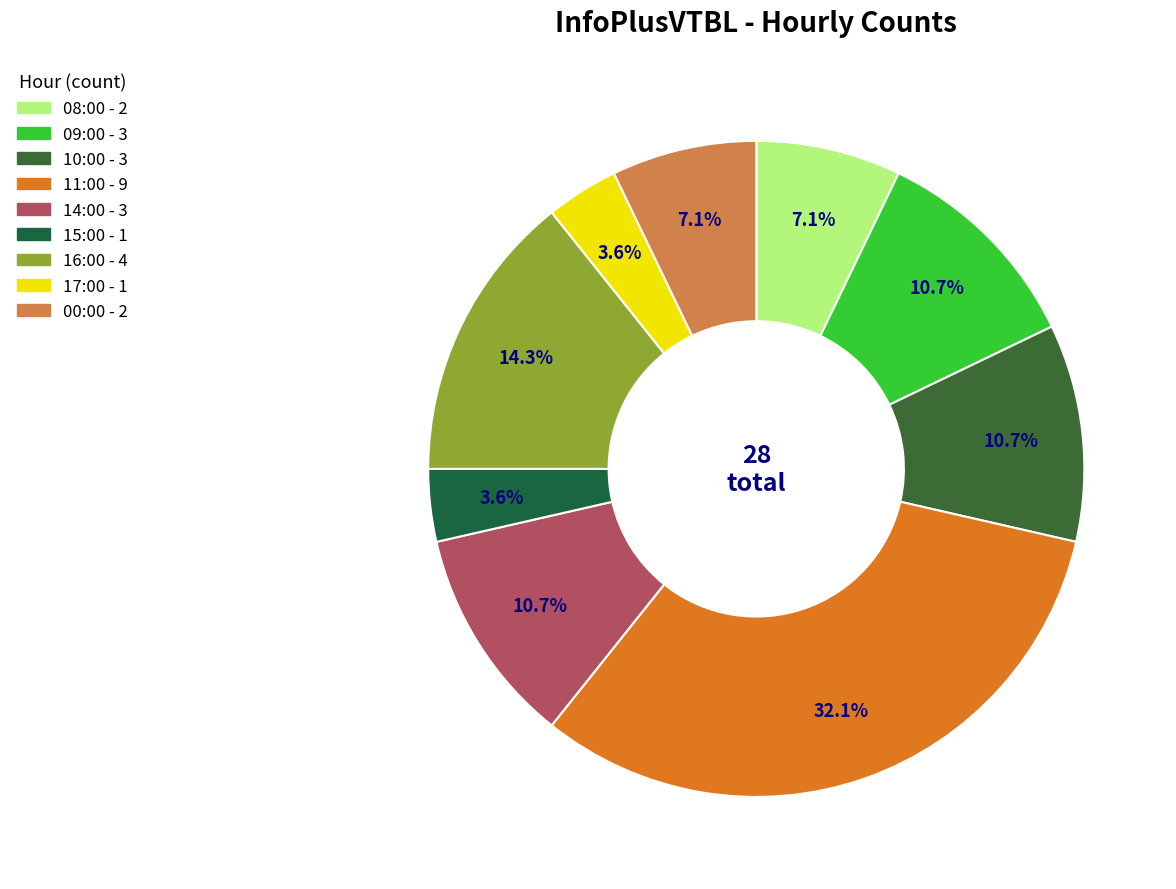

What portion of the pie excludes 15:00?

96.4%